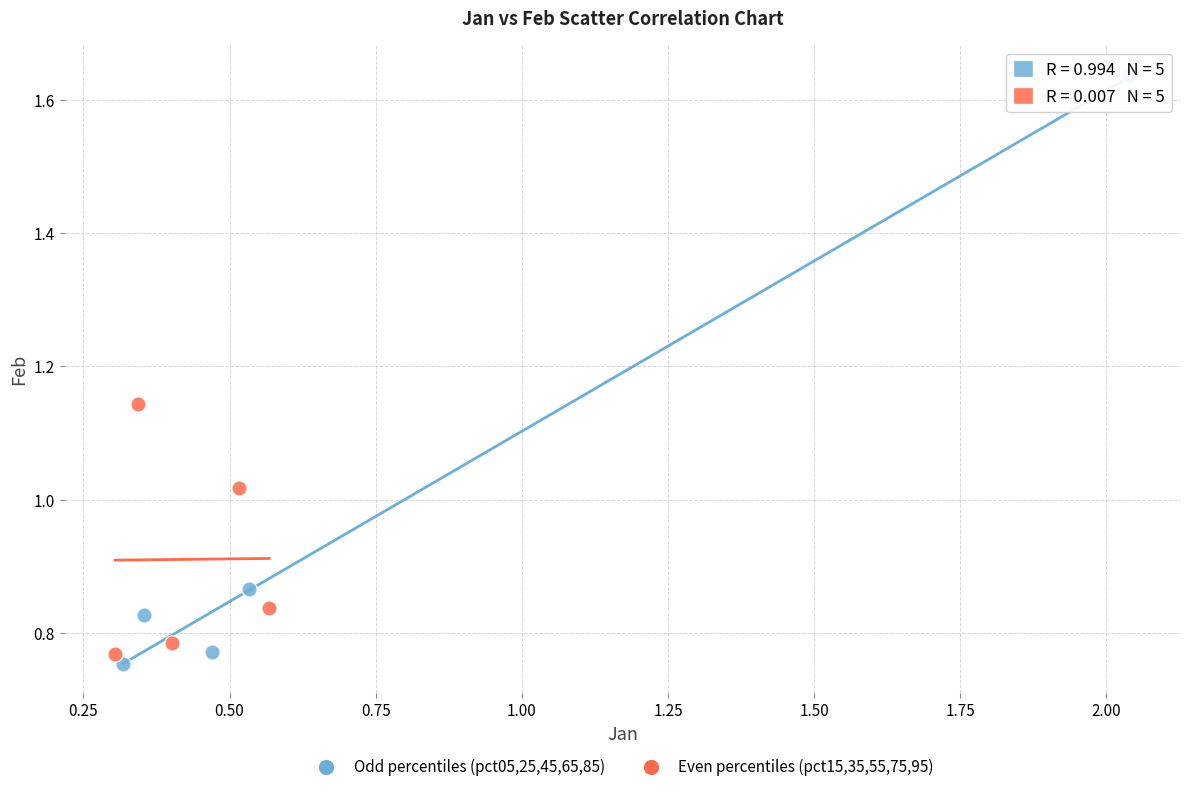

Which series reaches the maximum Y coordinate?

Odd percentiles (pct05,25,45,65,85)